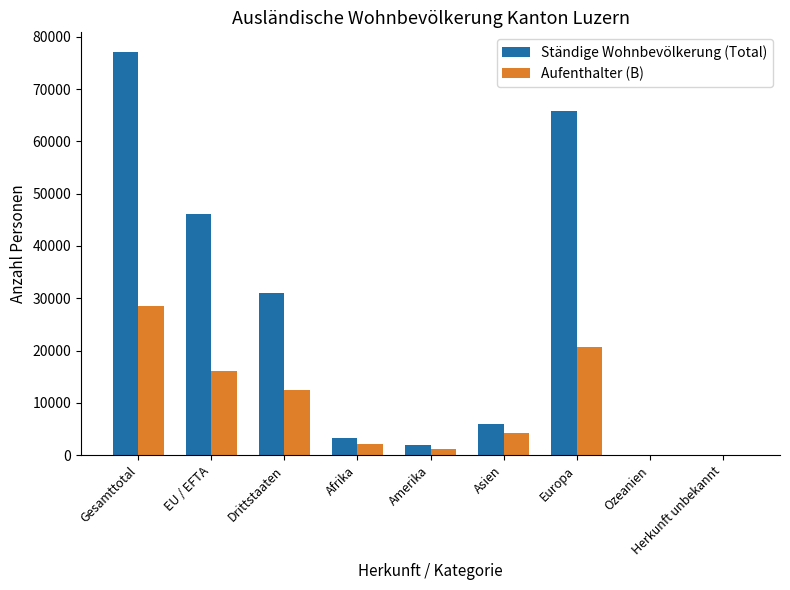

Which series has the widest spread of values?

Ständige Wohnbevölkerung (Total)